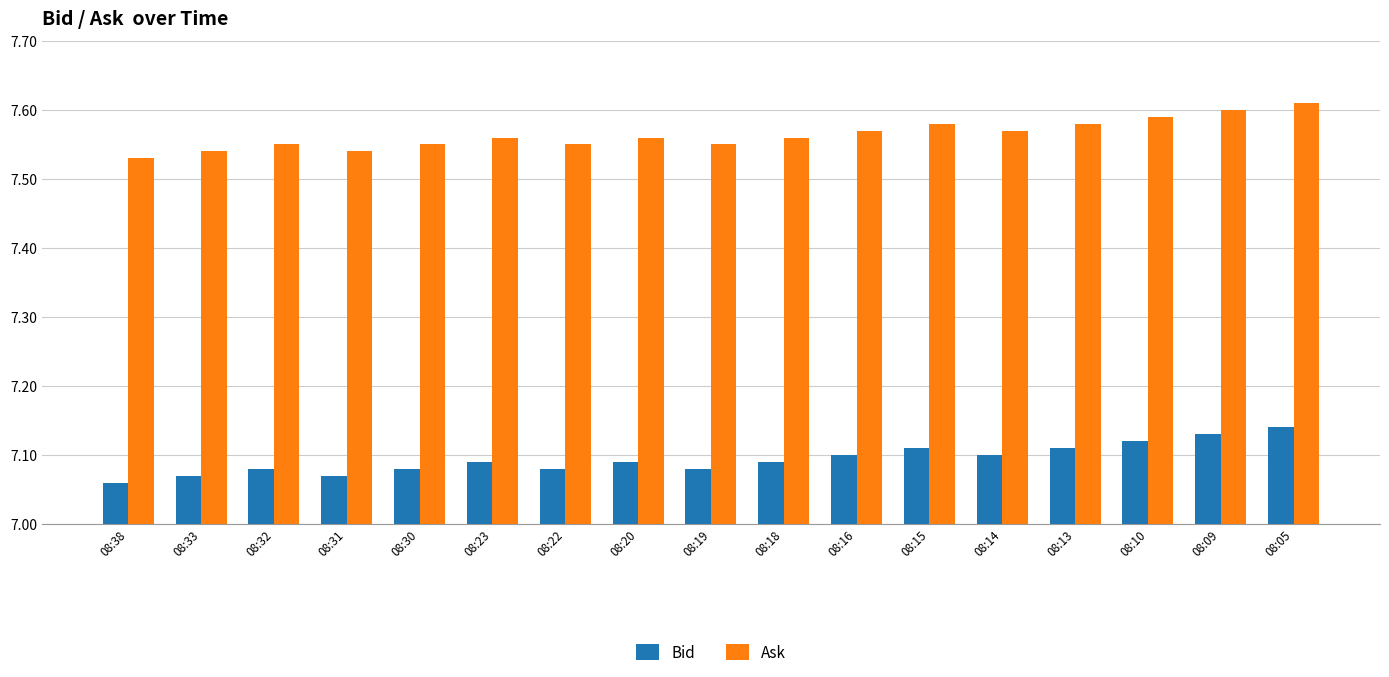

What is the sum of all Ask values?

128.6